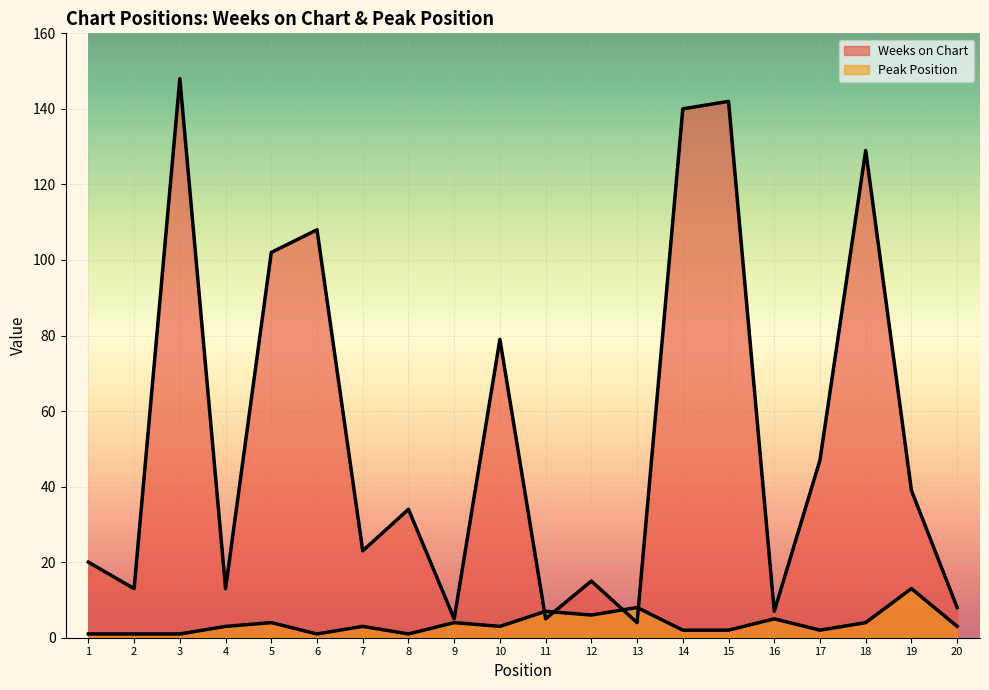

What is the value of the Weeks on Chart point at the 5th from the left?

102